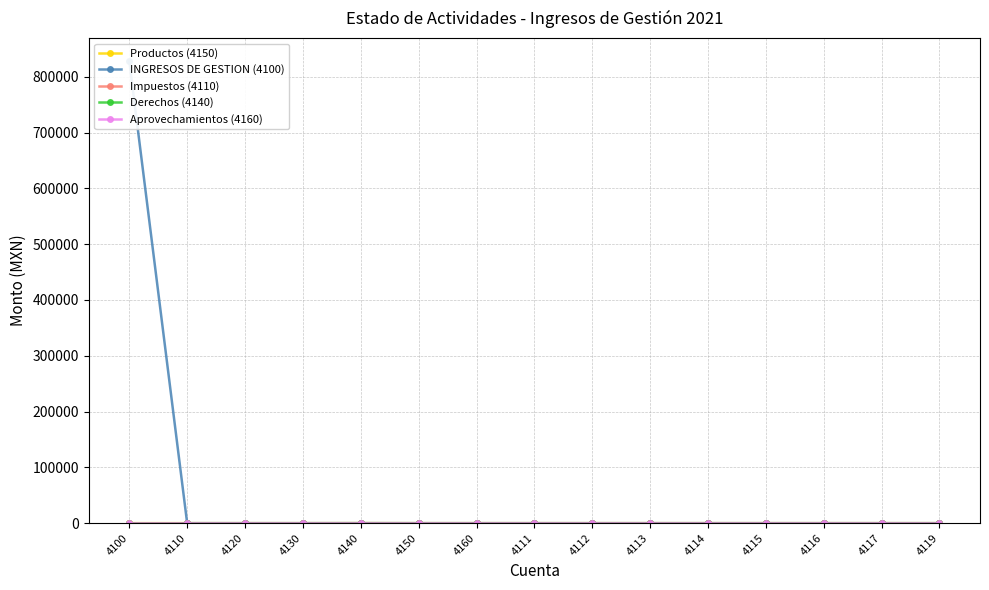

Reading right to left, extract all data points from this chart.

Productos (4150): 4119=0.0	4117=0.0	4116=0.0	4115=0.0	4114=0.0	4113=0.0	4112=0.0	4111=0.0	4160=0.0	4150=0.0	4140=76.7	4130=0.0	4120=0.0	4110=0.0	4100=0.0
INGRESOS DE GESTION (4100): 4119=0.0	4117=0.0	4116=0.0	4115=0.0	4114=0.0	4113=0.0	4112=0.0	4111=0.0	4160=0.0	4150=0.0	4140=76.7	4130=0.0	4120=0.0	4110=0.0	4100=828164.7
Impuestos (4110): 4119=0.0	4117=0.0	4116=0.0	4115=0.0	4114=0.0	4113=0.0	4112=0.0	4111=0.0	4160=0.0	4150=0.0	4140=0.0	4130=0.0	4120=0.0	4110=0.0	4100=0.0
Derechos (4140): 4119=0.0	4117=0.0	4116=0.0	4115=0.0	4114=0.0	4113=0.0	4112=0.0	4111=0.0	4160=0.0	4150=0.0	4140=0.0	4130=0.0	4120=0.0	4110=0.0	4100=0.0
Aprovechamientos (4160): 4119=0.0	4117=0.0	4116=0.0	4115=0.0	4114=0.0	4113=0.0	4112=0.0	4111=0.0	4160=0.0	4150=0.0	4140=0.0	4130=0.0	4120=0.0	4110=0.0	4100=0.0